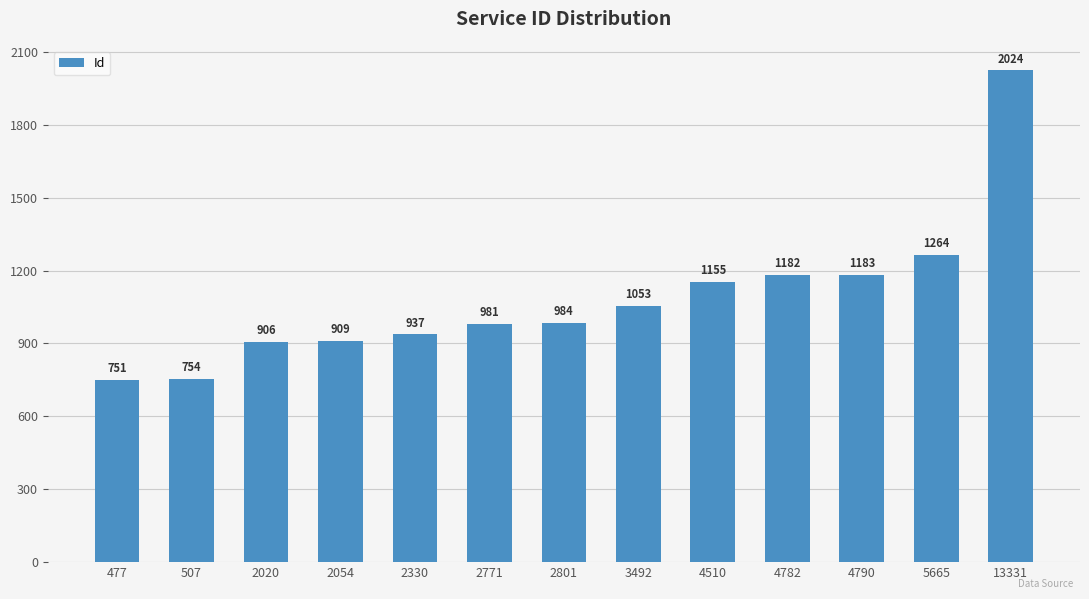

Where is the data nearest to the value 1387?

5665